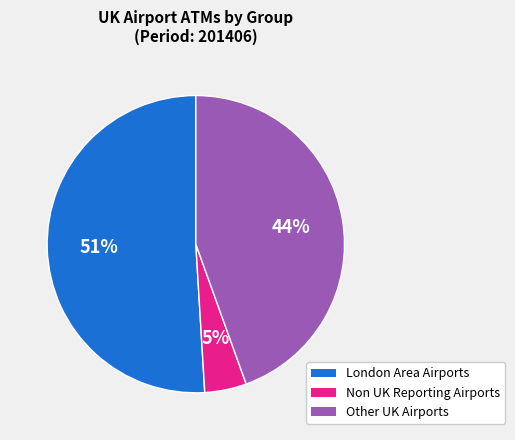

To the nearest percent, what is the average slice percentage?

33%